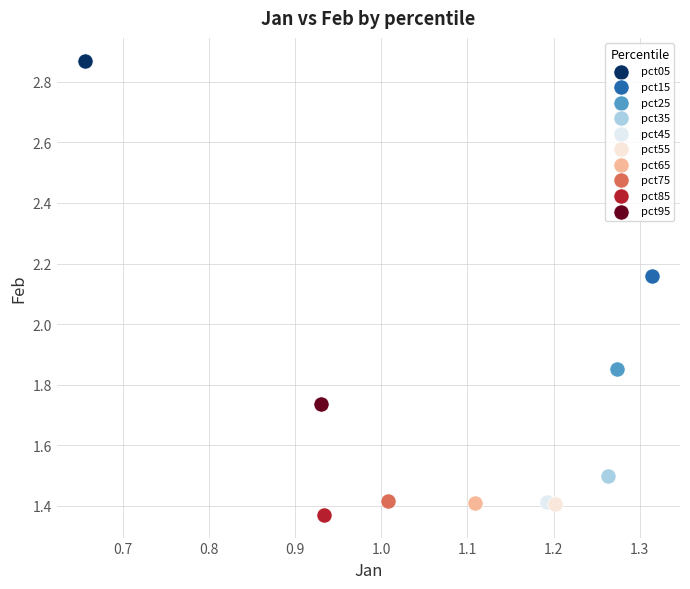

Which series contains the lowest Y value?

pct85